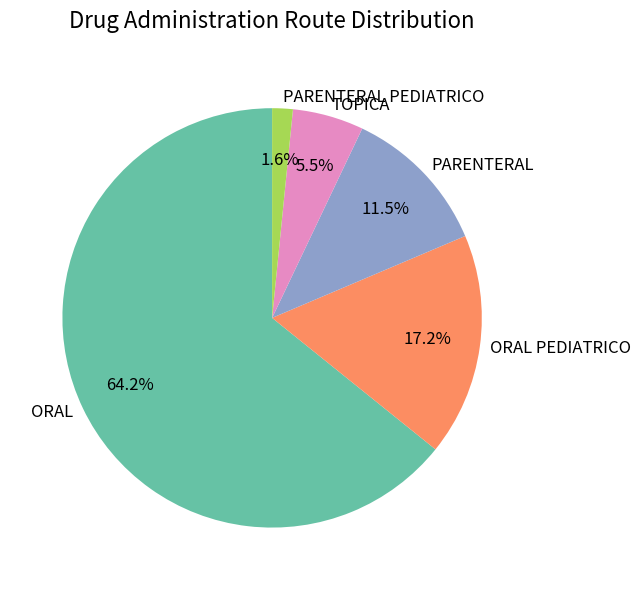

To the nearest percent, what percentage of the pie is ORAL?

64%